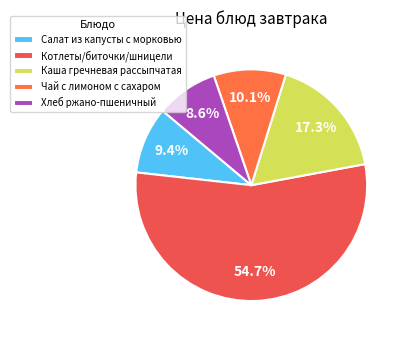

Is there a majority slice in this chart?

Yes